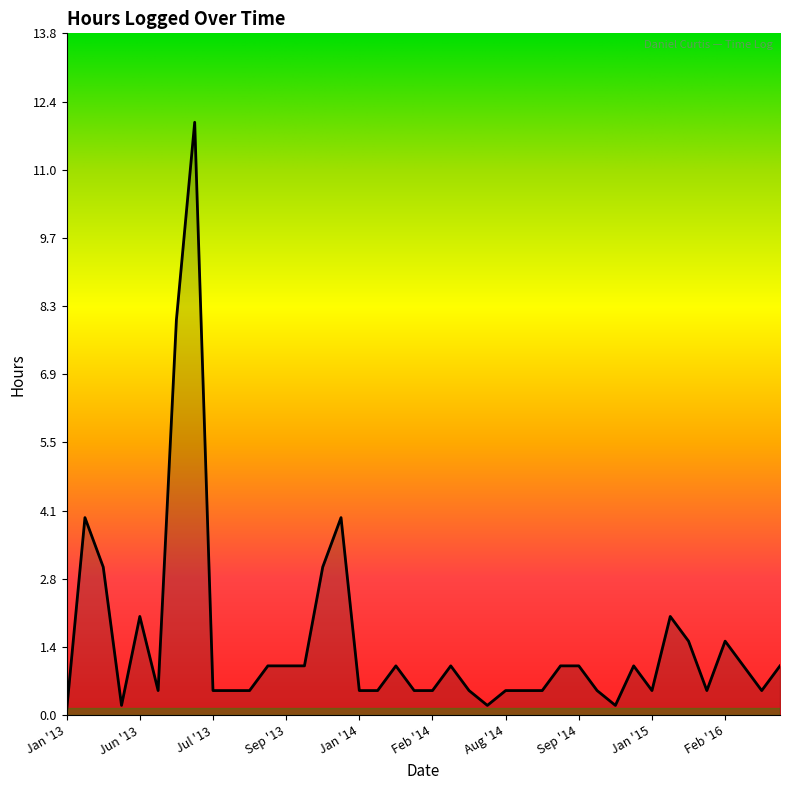

What is the difference between the maximum and minimum values?

11.9